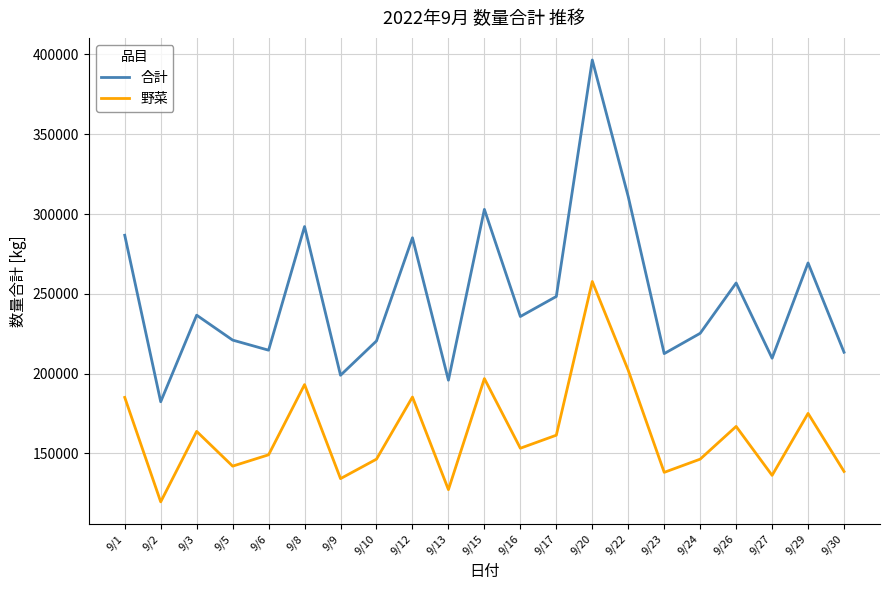

List the series in order of their peak value, lowest first.

野菜, 合計